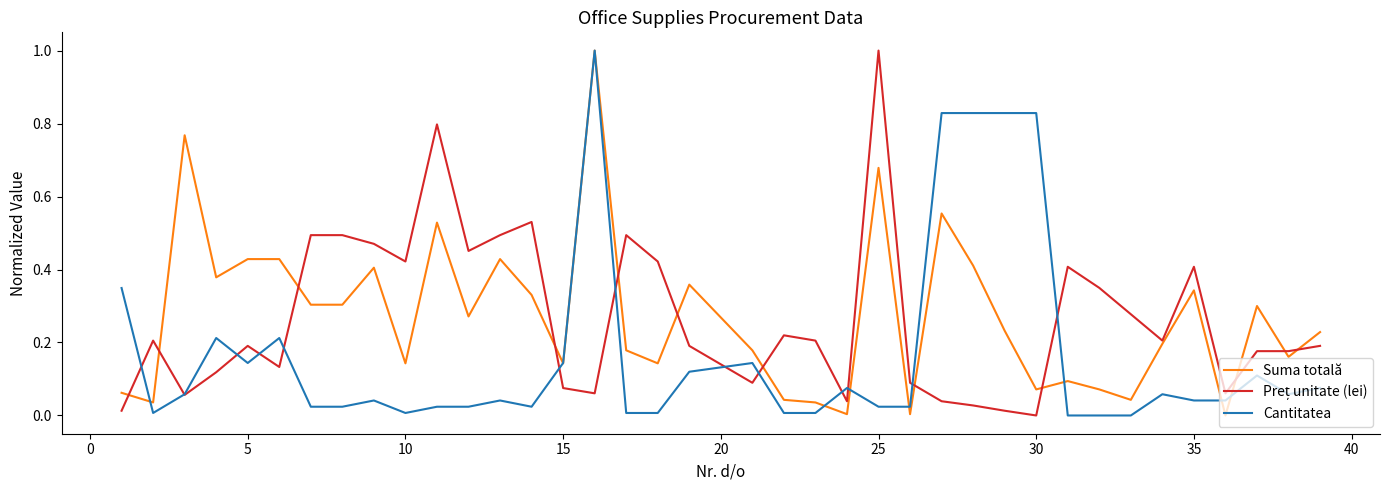

What is the maximum value shown in the chart?

1.0